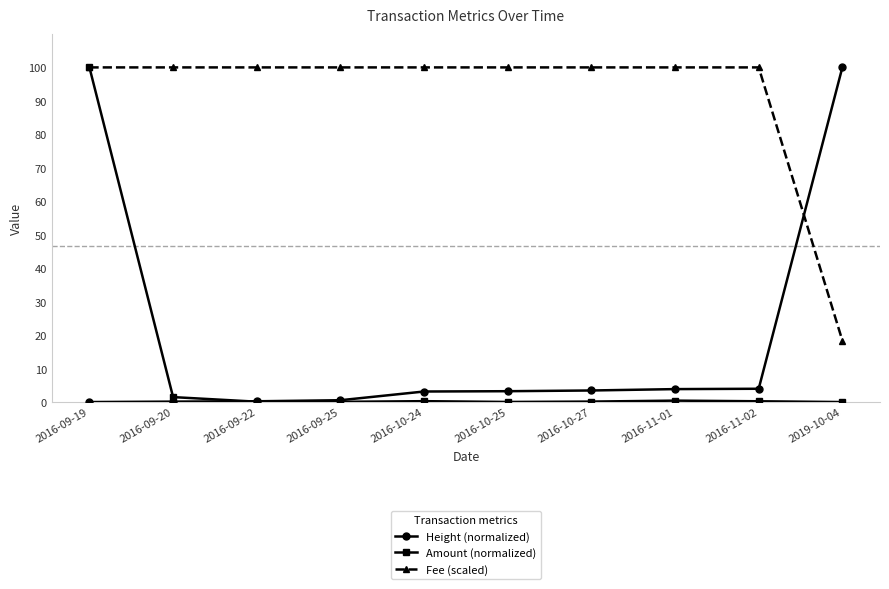

What is the difference between the highest and lowest values at 2016-09-20?

99.9